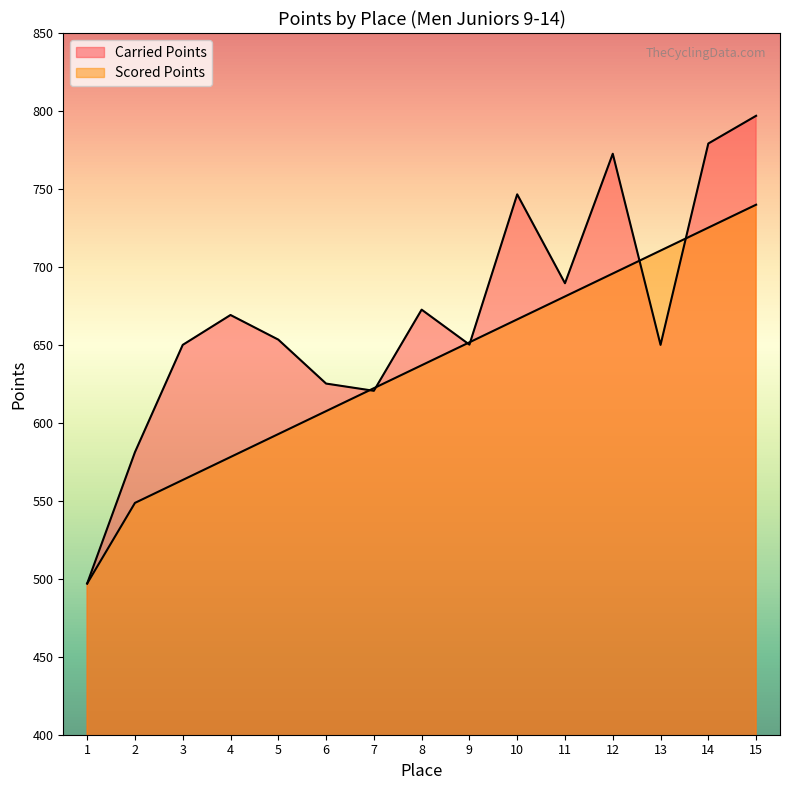

How many data points in Scored Points are less than 636?

7